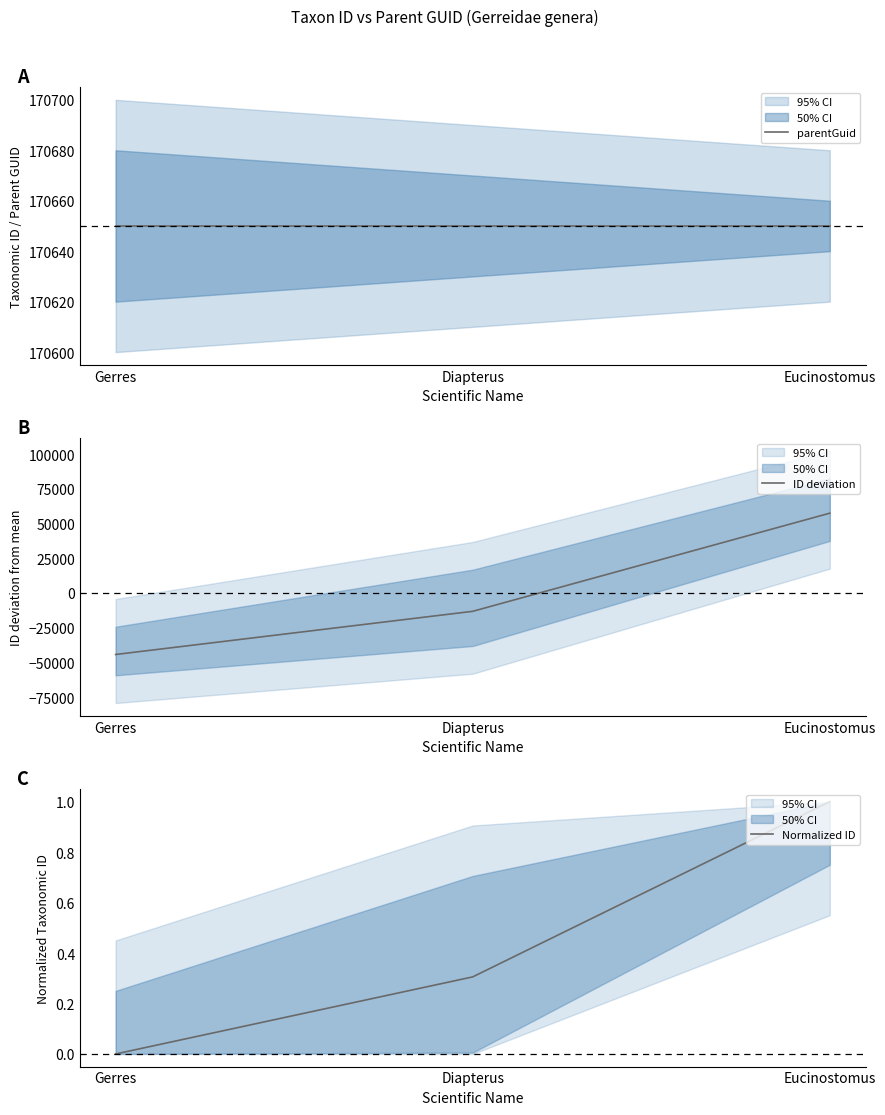

Reading left to right, list all the values displayed in this chart.

parentGuid: Gerres=170650.0	Diapterus=170650.0	Eucinostomus=170650.0
ID deviation: Gerres=-44331.3	Diapterus=-13207.3	Eucinostomus=57538.7
Normalized ID: Gerres=0.0	Diapterus=0.3	Eucinostomus=1.0